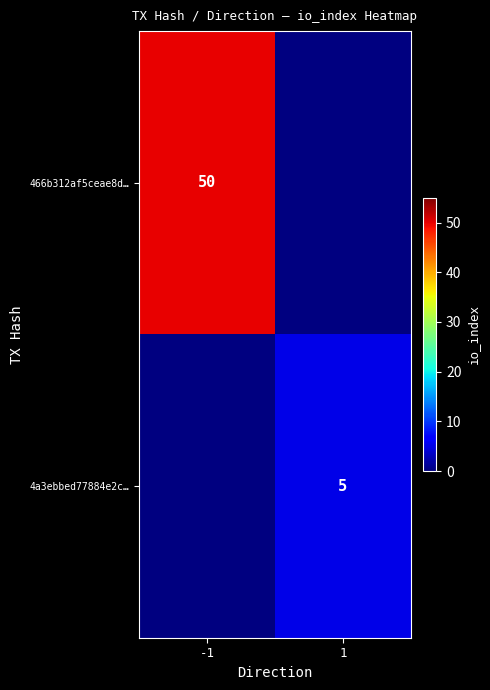

Is the value of 4a3ebbed77884e2c… at 1 greater than the value of 466b312af5ceae8d… at -1?

No